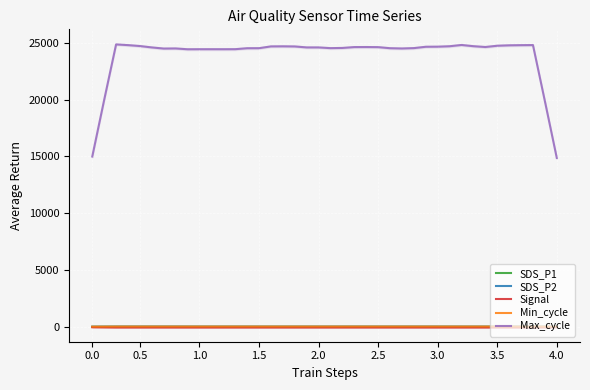

In SDS_P2, how many points are lower than both neighbors (excluding endpoints)?

5